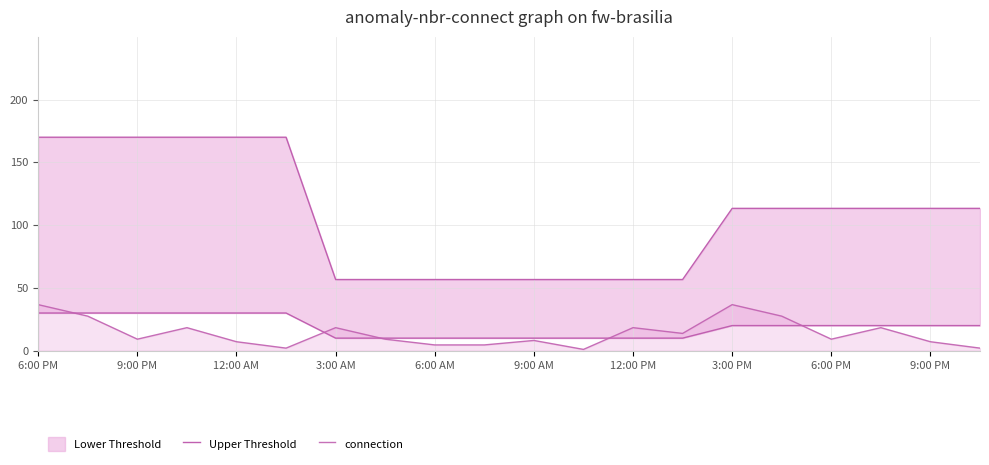

Is it true that connection equals 20.7 at 13?

False